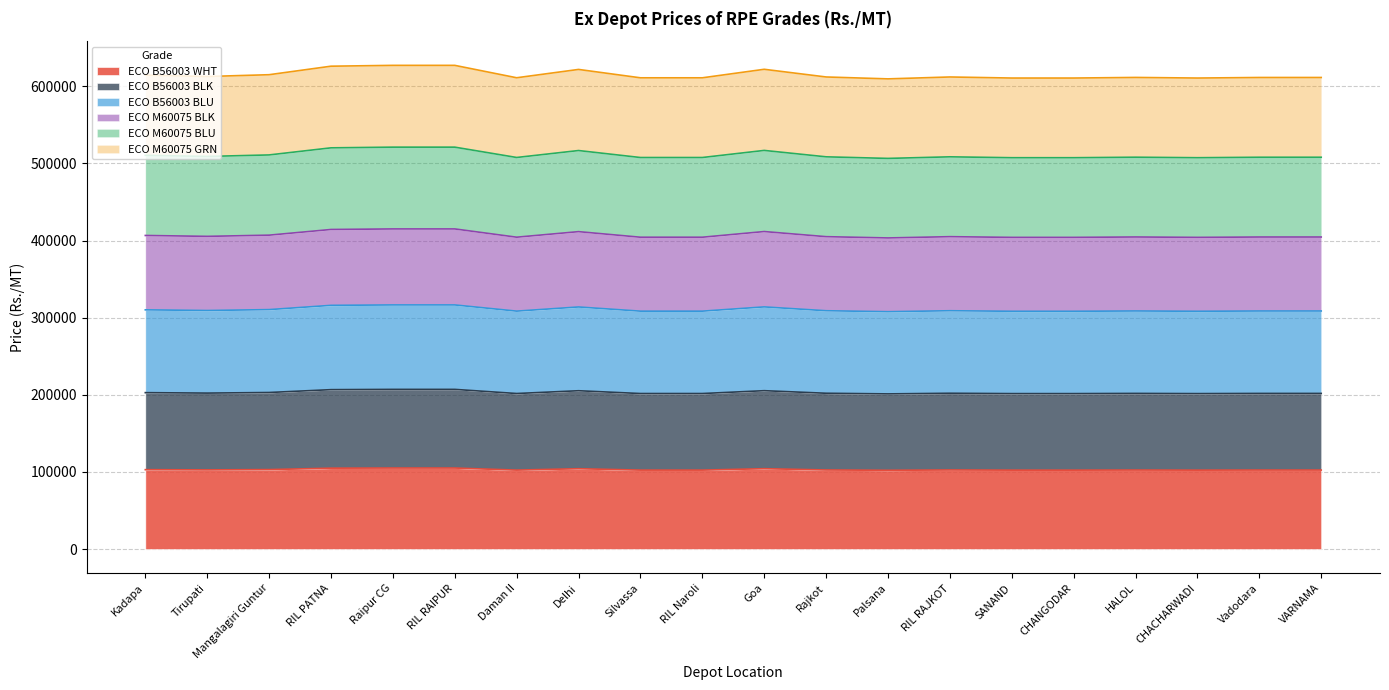

True or false: ECO M60075 BLK and ECO B56003 BLU intersect in this chart.

False